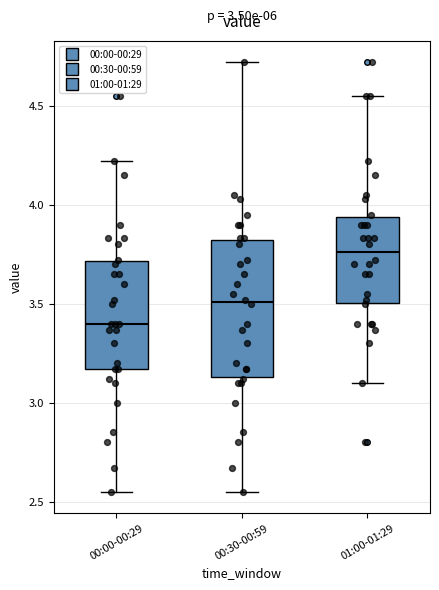

Comparing the boxes themselves (not the whiskers), which one is the tallest?

00:30-00:59